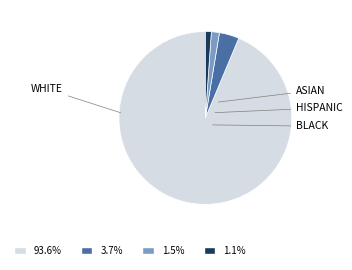

To the nearest percent, what is the difference between the largest and smallest slice percentages?

93%